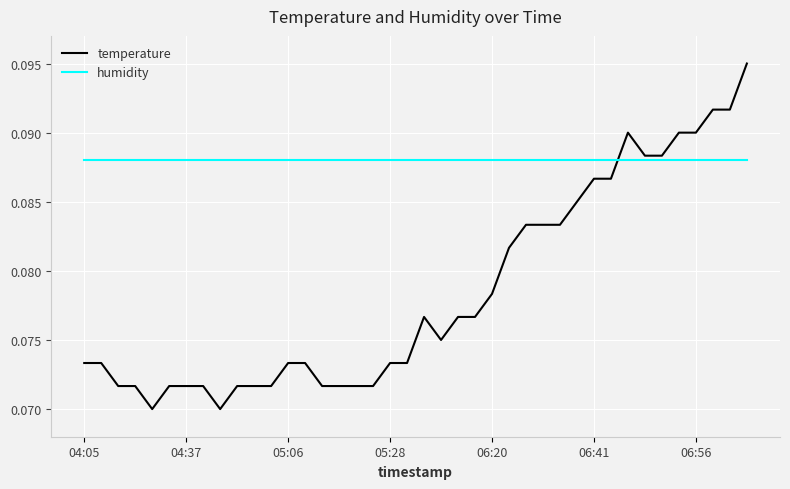

Which series has the largest total across all categories?

humidity